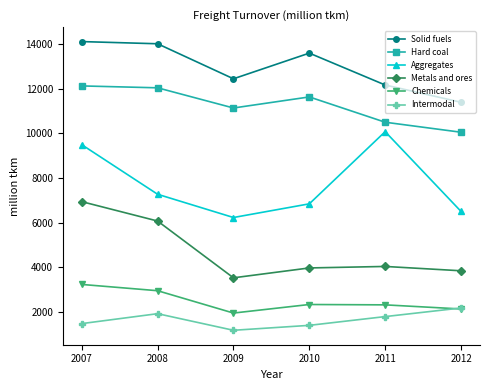

List the labels in order of Aggregates value, smallest first.

2009, 2012, 2010, 2008, 2007, 2011